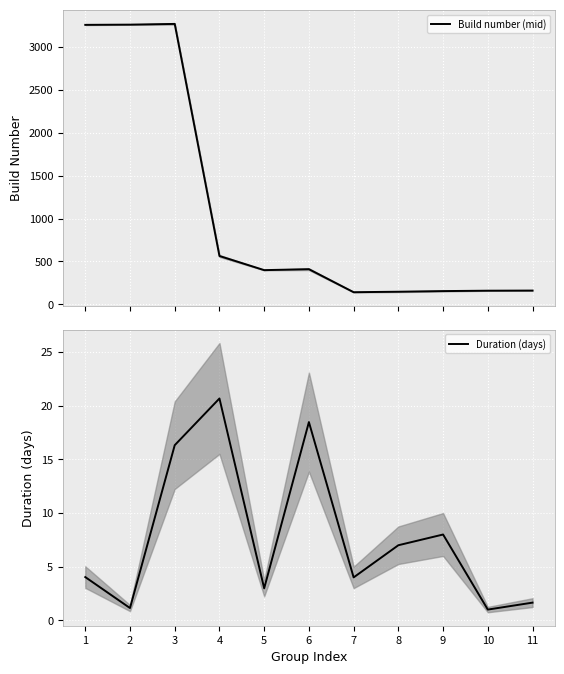

List the labels in order of Duration (days) value, largest first.

4, 6, 3, 9, 8, 1, 7, 5, 11, 2, 10